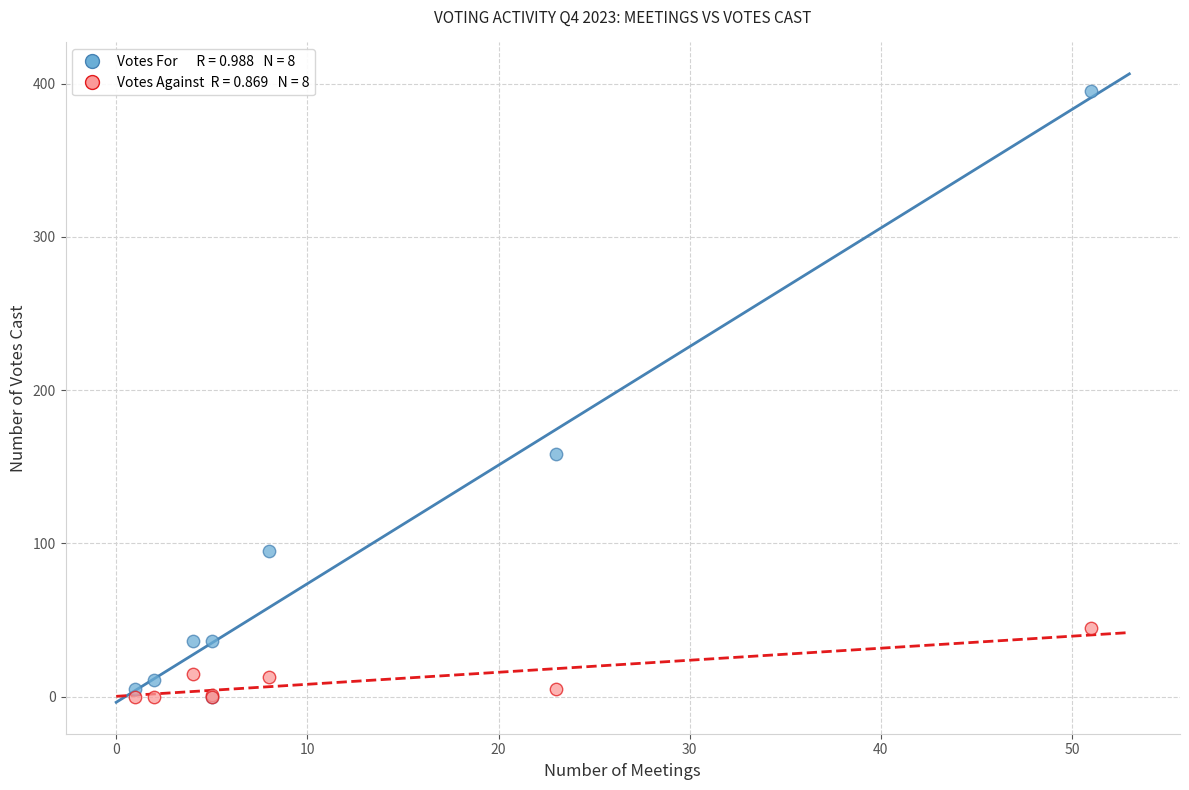

Across all series, what Y value is closest to 197?

158